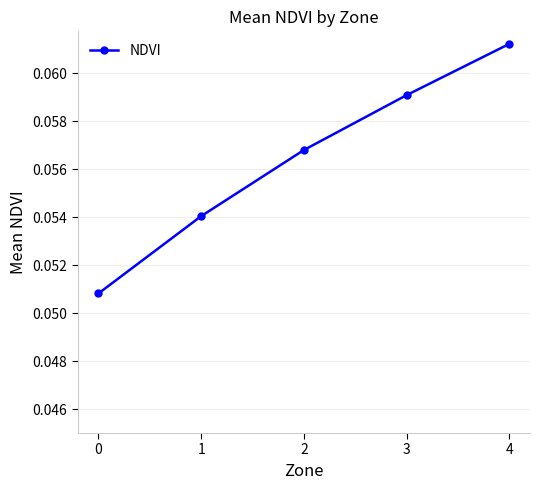

How many values are between 0 and 1?

5